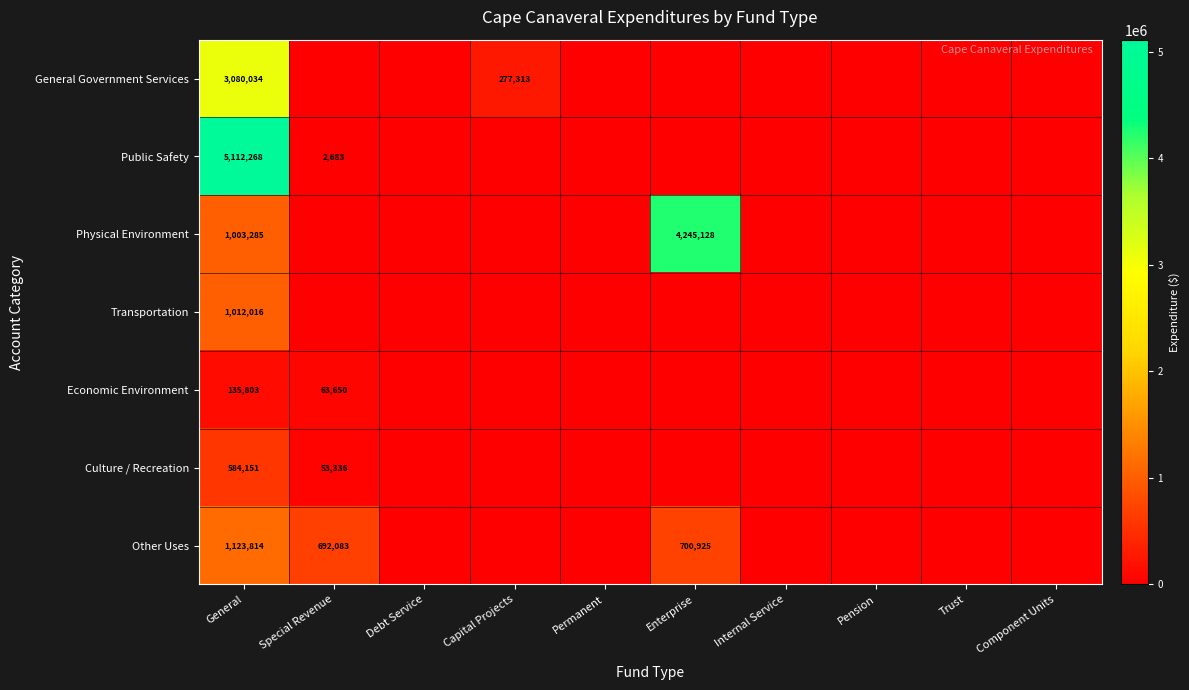

True or false: Other Uses has a value of 692083 at Special Revenue.

True